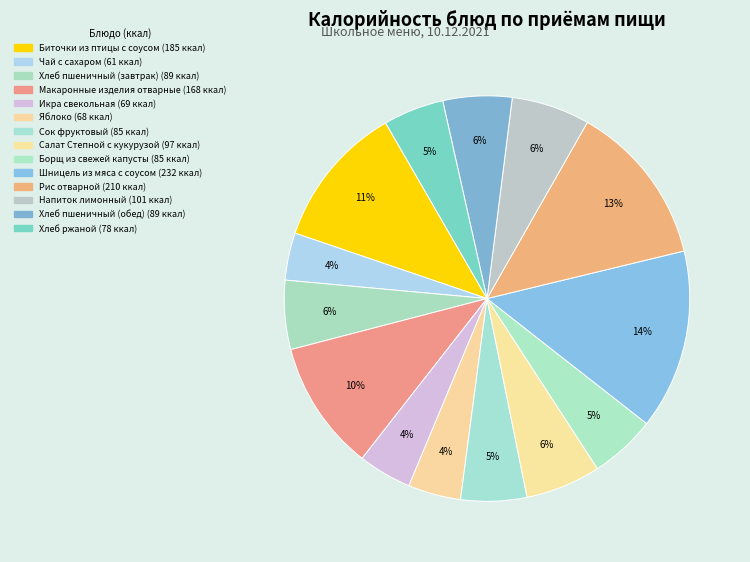

Is Макаронные изделия отварные the majority of the pie?

No